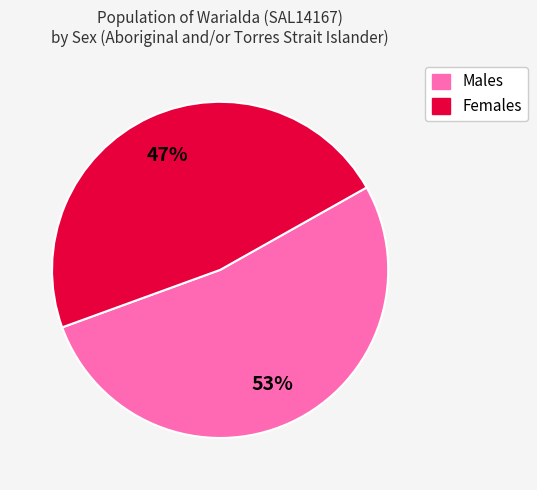

Which slice represents more than half of the pie?

Males